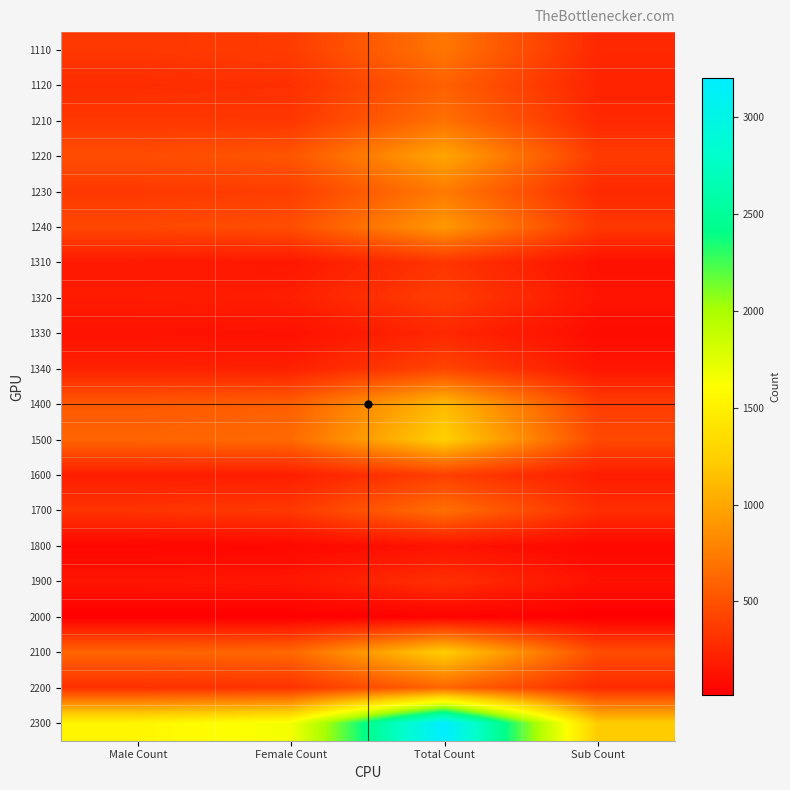

Which series has the largest total across all categories?

2300